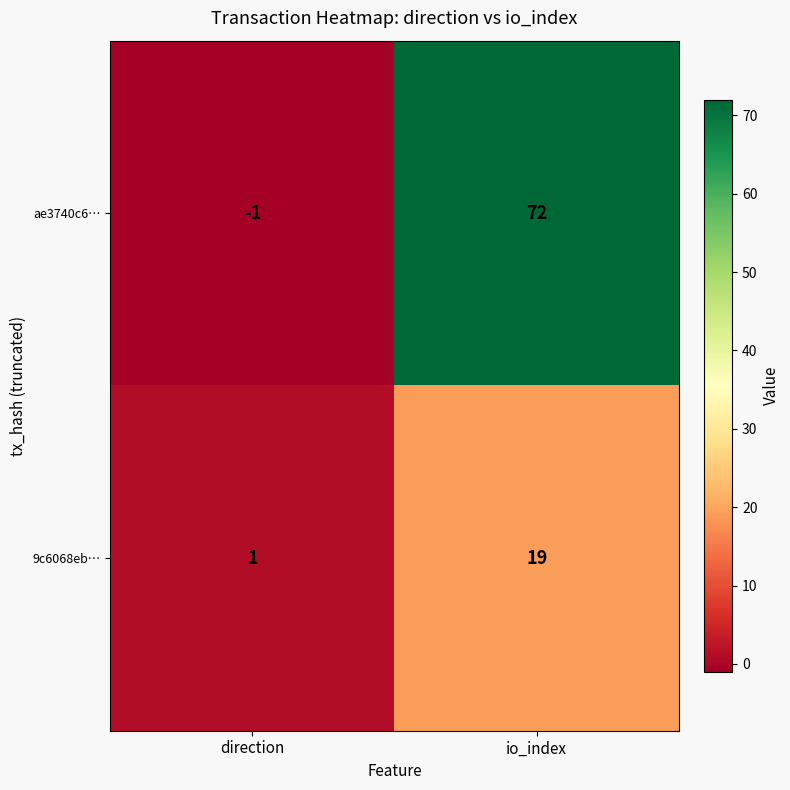

Reading left to right, what are all the values shown in this chart?

ae3740c6…: direction=-1	io_index=72
9c6068eb…: direction=1	io_index=19